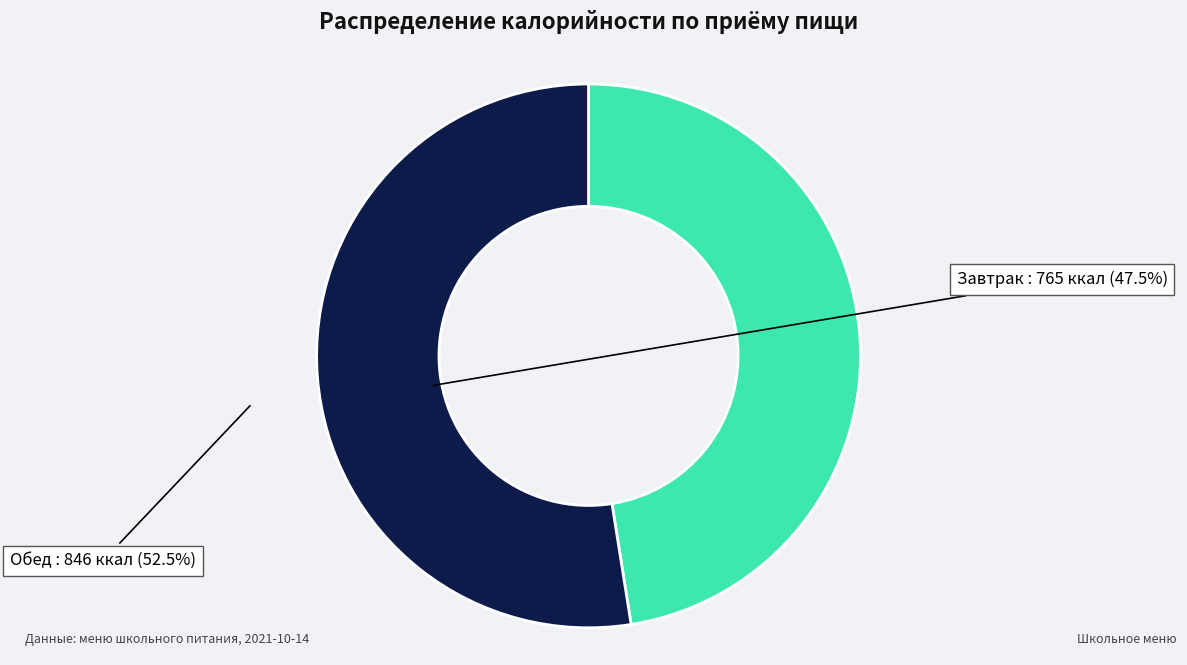

How many segments does this pie chart have?

2